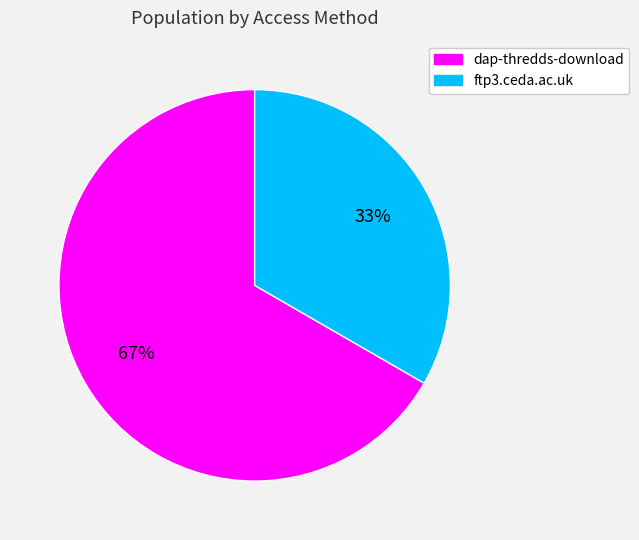

Count the number of slices in the pie.

2